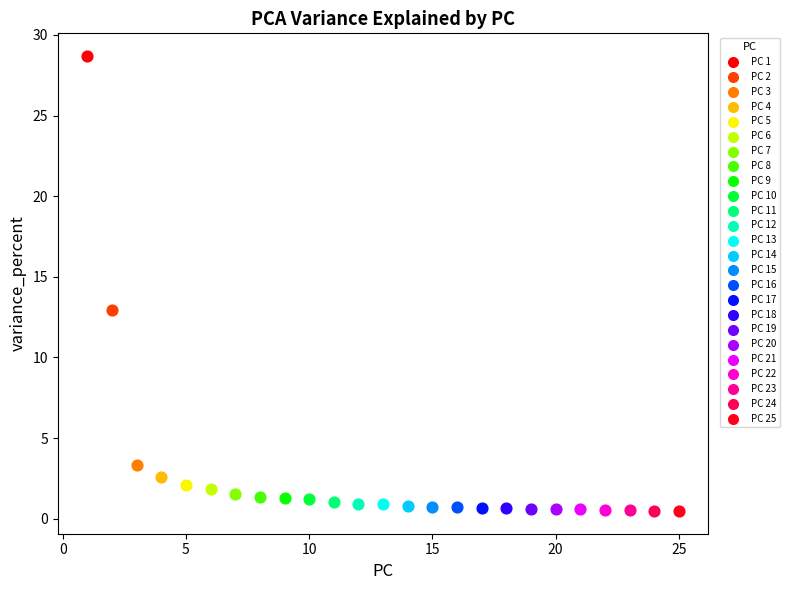

Which series contains the highest Y value?

PC 1